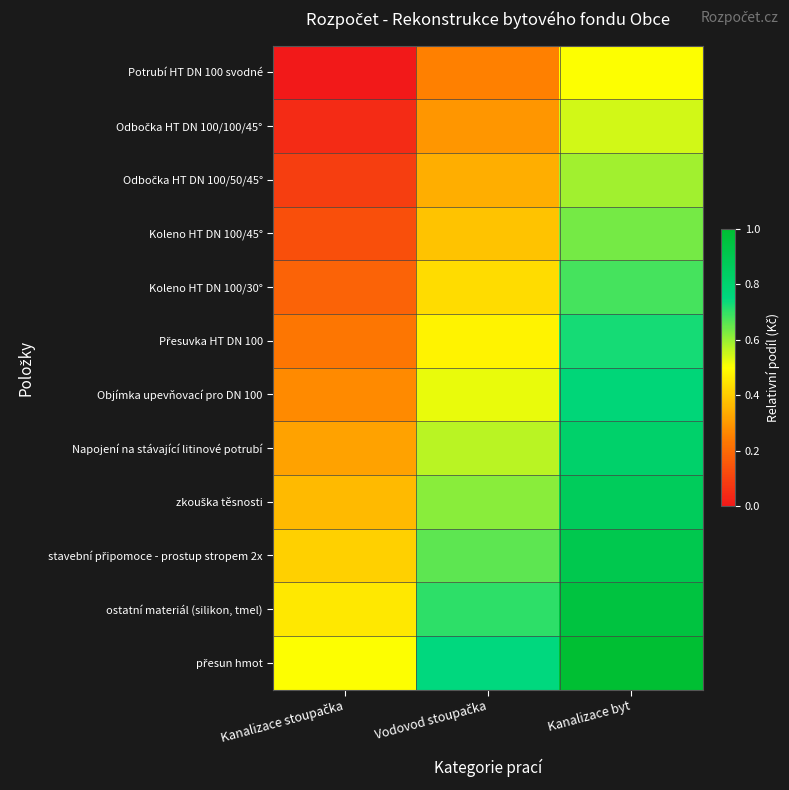

Which category has the highest value across all series?

Kanalizace byt